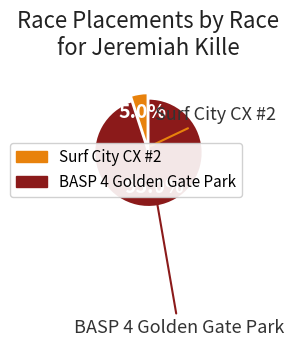

What is the ratio of the value at Surf City CX #2 to the value at BASP 4 Golden Gate Park?

0.1